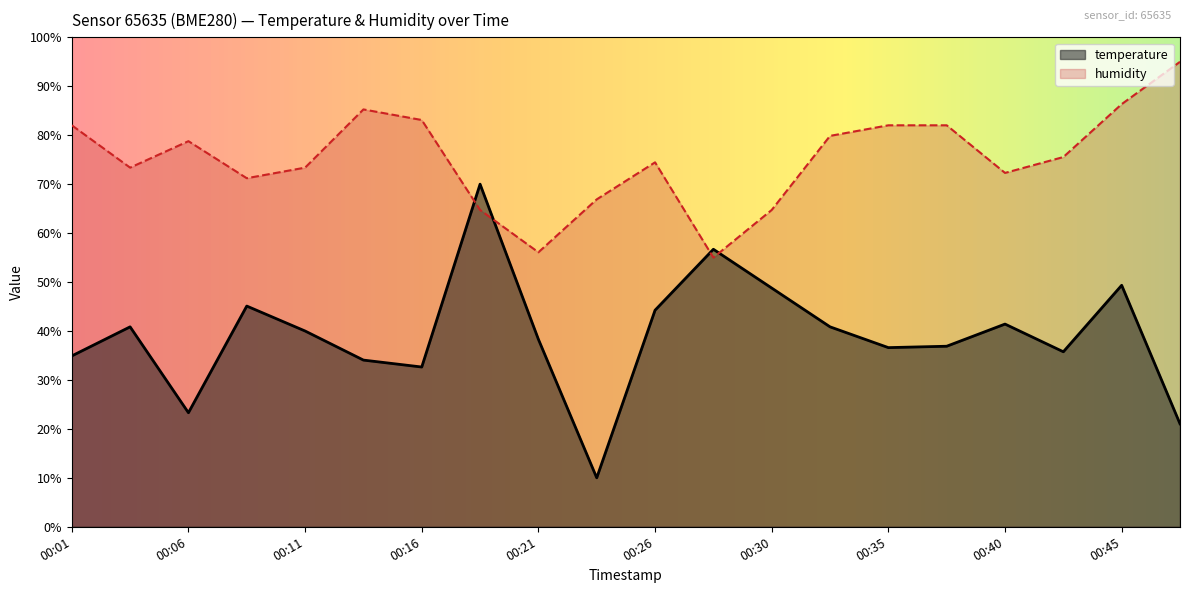

Rank the series by their maximum value, from highest to lowest.

humidity, temperature